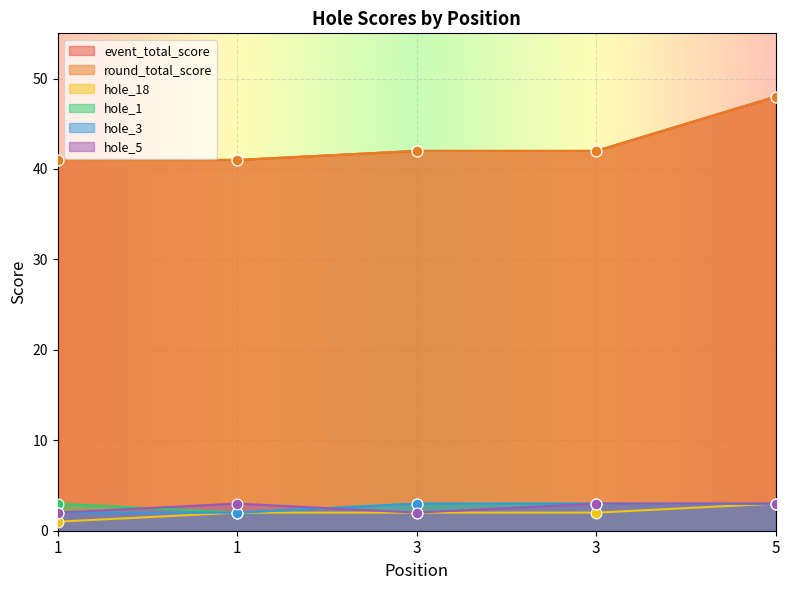

Which series reaches the maximum Y coordinate?

event_total_score